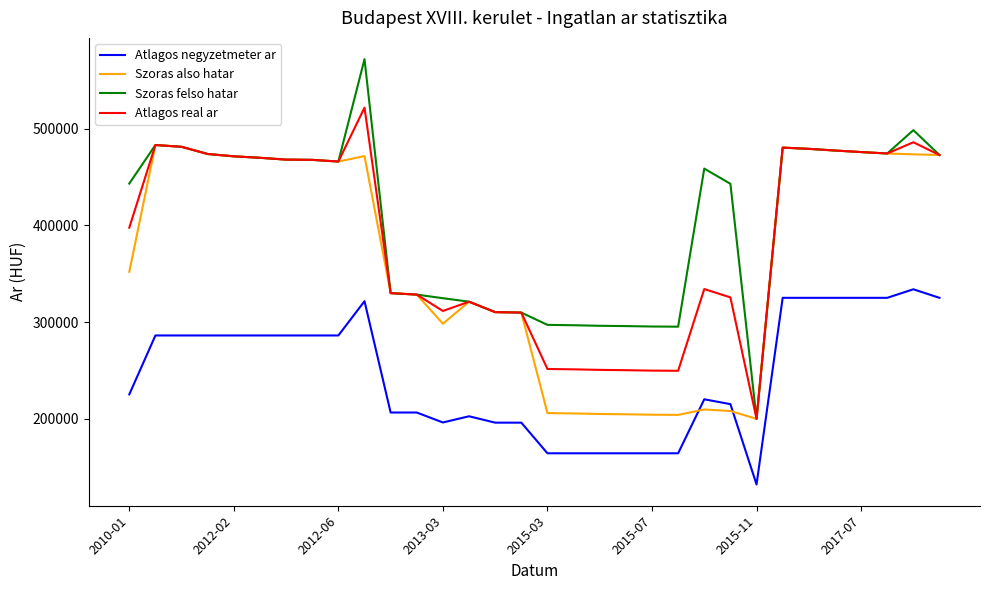

Rank the series by their maximum value, from highest to lowest.

Szoras felso hatar, Atlagos real ar, Szoras also hatar, Atlagos negyzetmeter ar